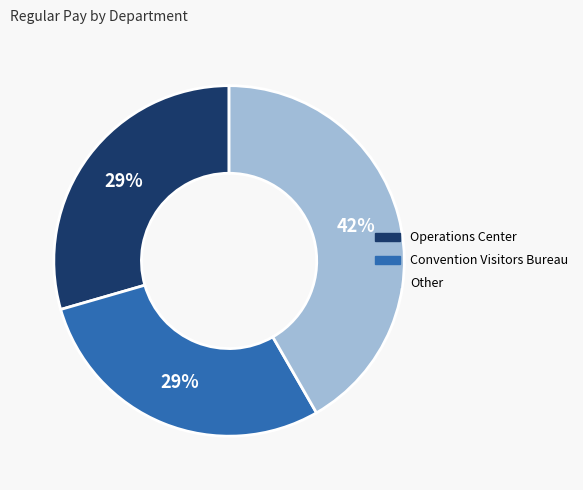

Count the number of slices in the pie.

3